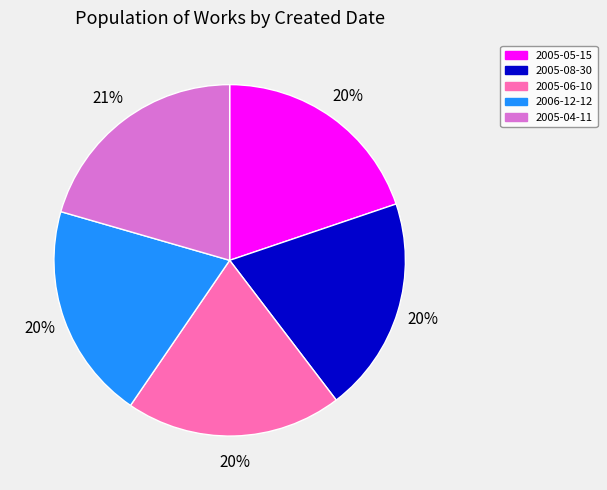

Which slice is the largest?

2005-04-11